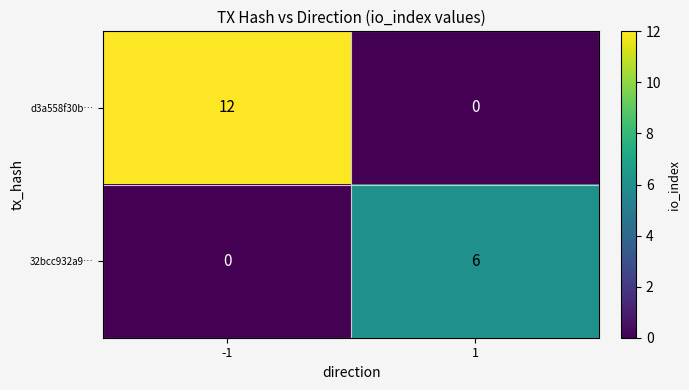

What is the maximum value shown in the chart?

12